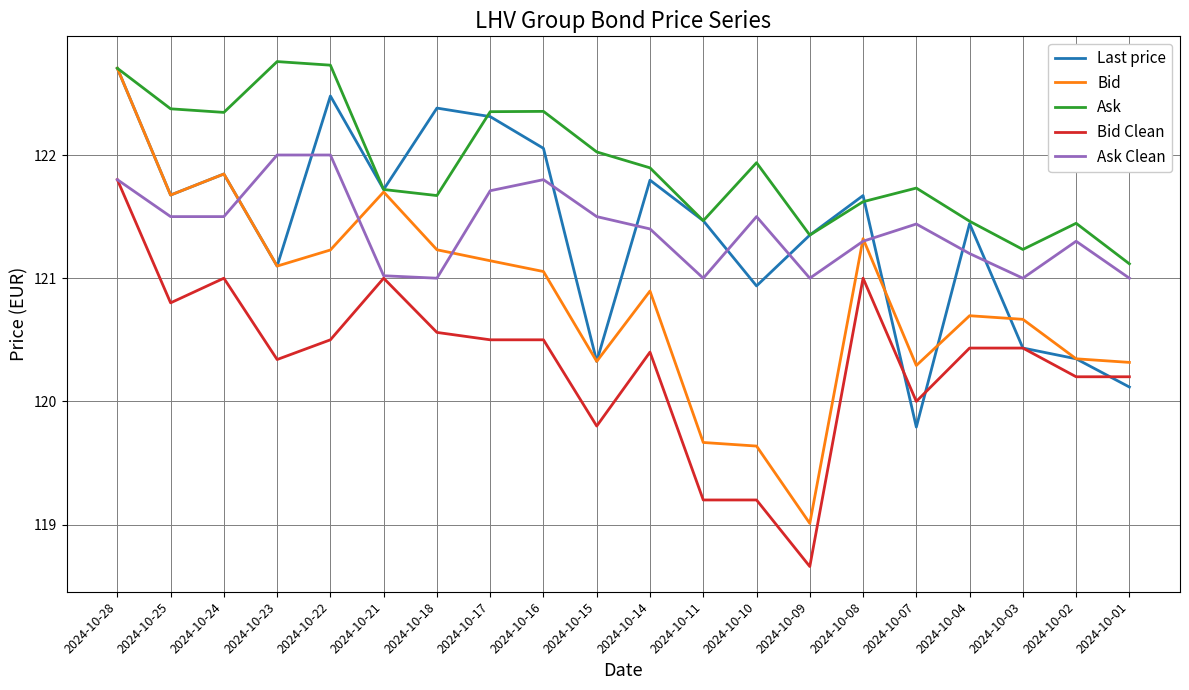

Where do Bid and Ask Clean first cross each other?

2024-10-24 and 2024-10-23